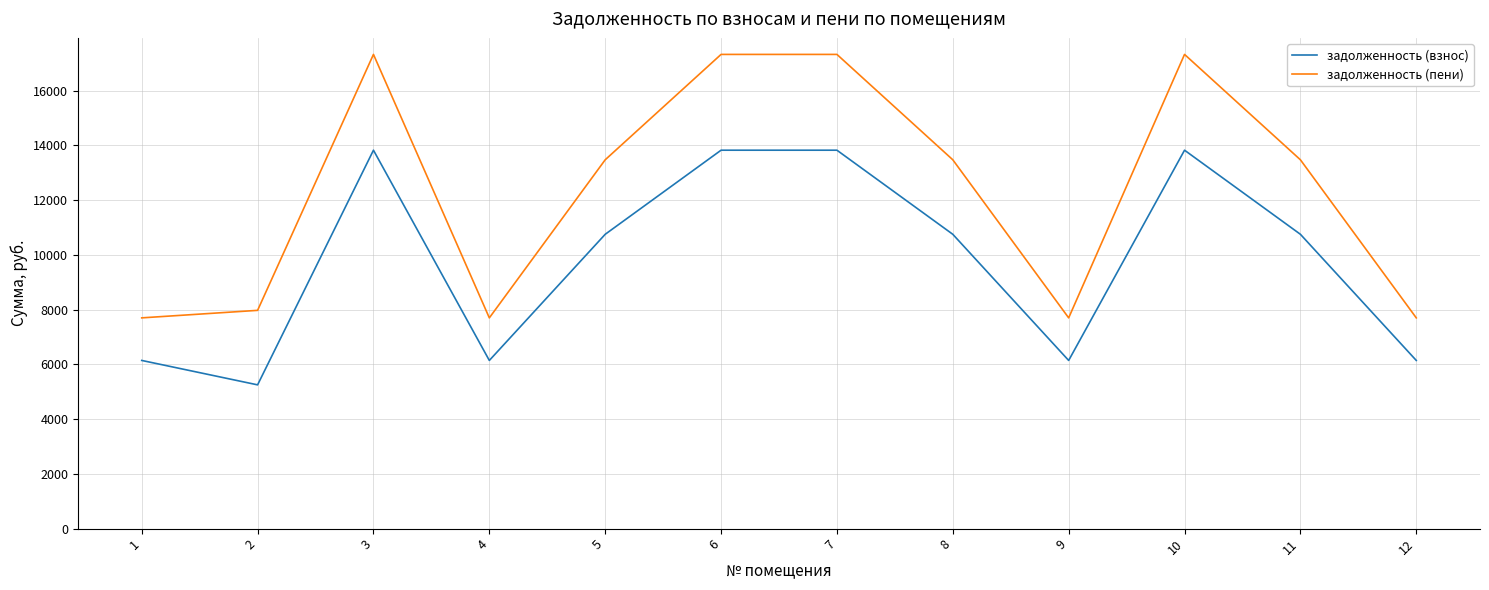

Count the задолженность (взнос) values in the range 6144 to 13824.

11